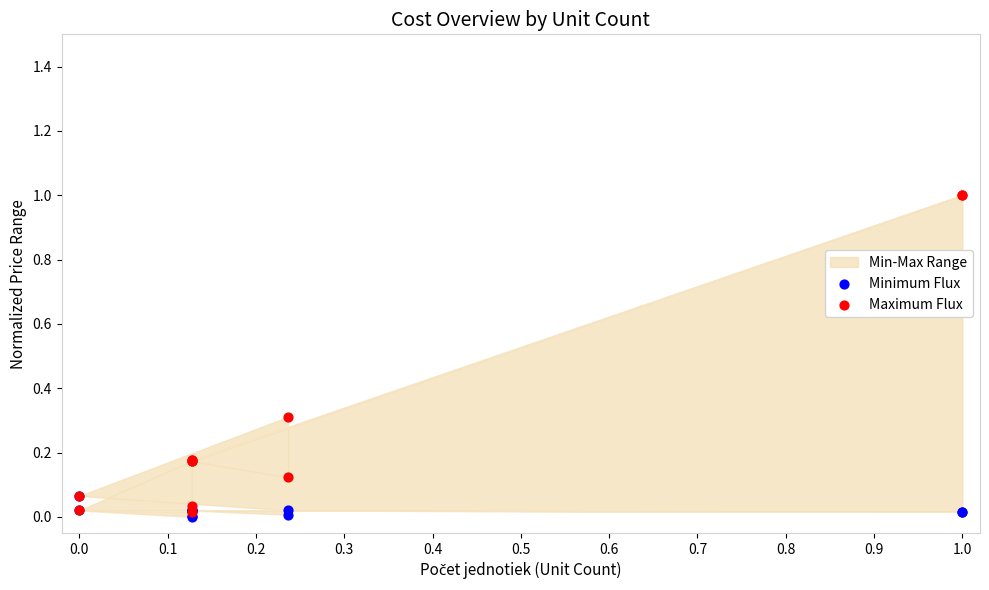

Which series contains the highest Y value?

Maximum Flux